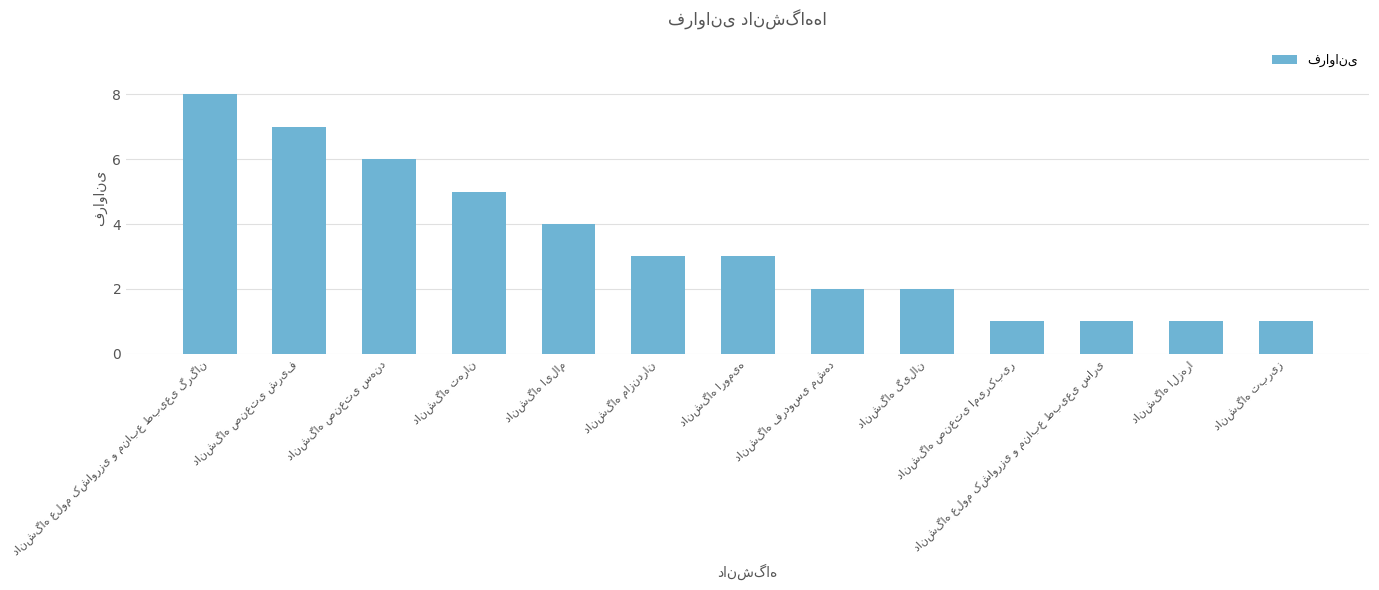

What is the value of the 11th bar from the left?

1